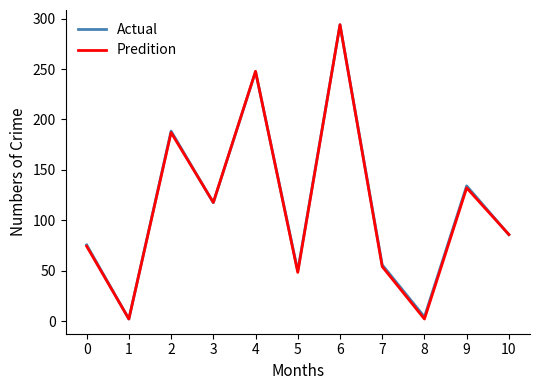

Between 2 and 3, which series saw the biggest shift?

Actual